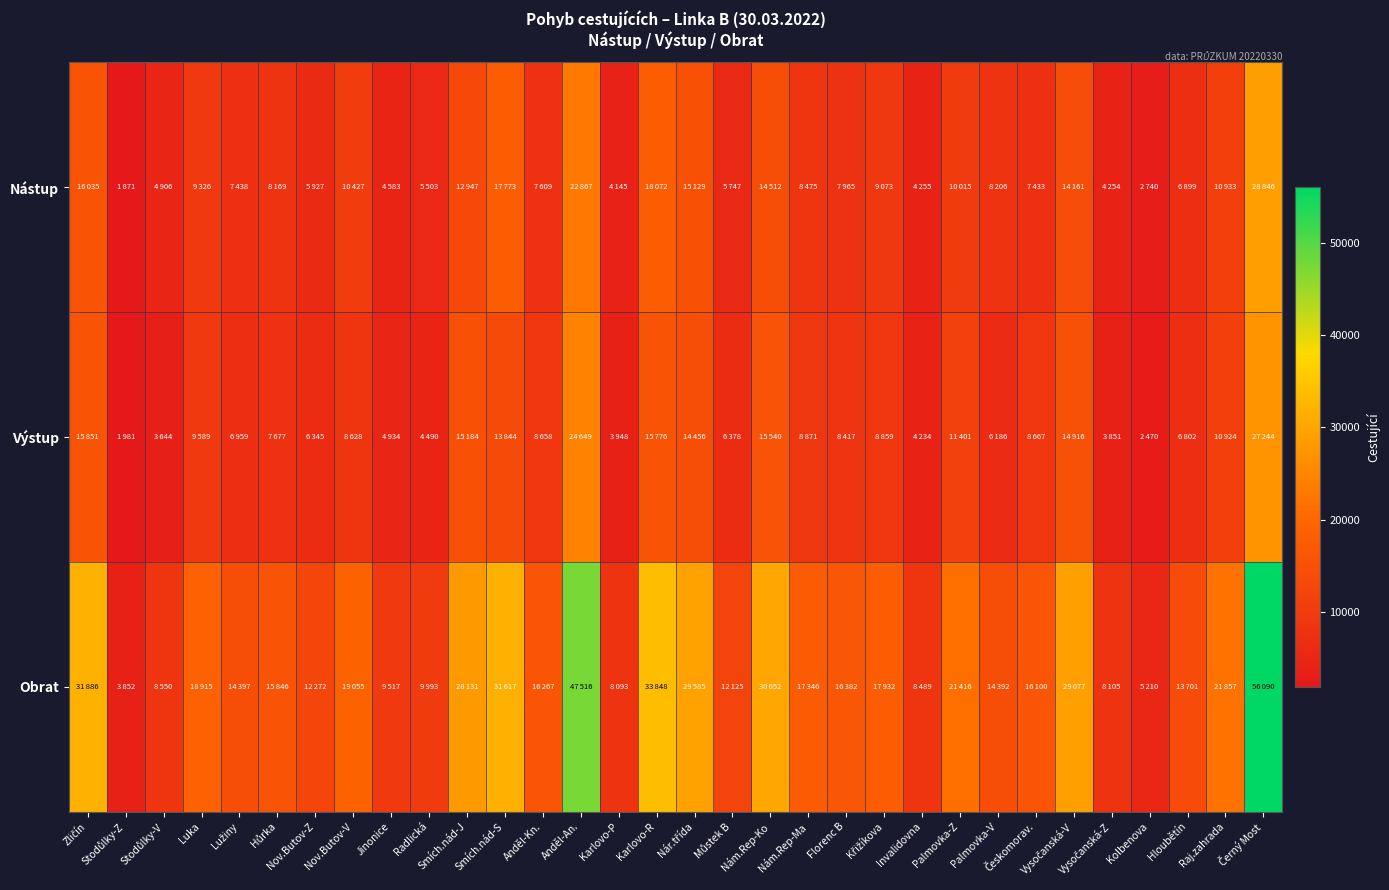

How many categories are shown in the chart?

32